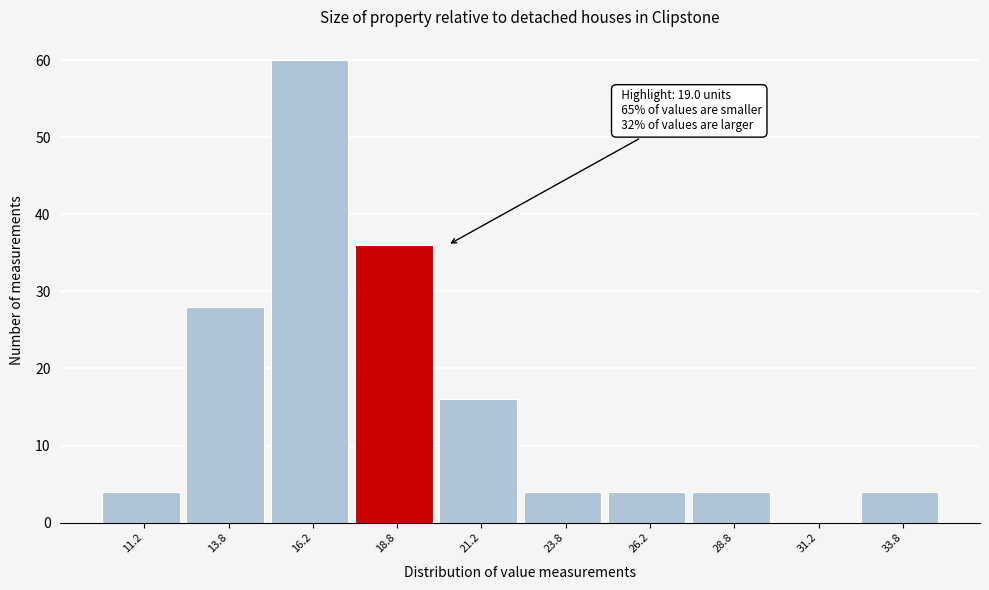

Over which range of the x-axis is the bar tallest?

15.0 to 17.5